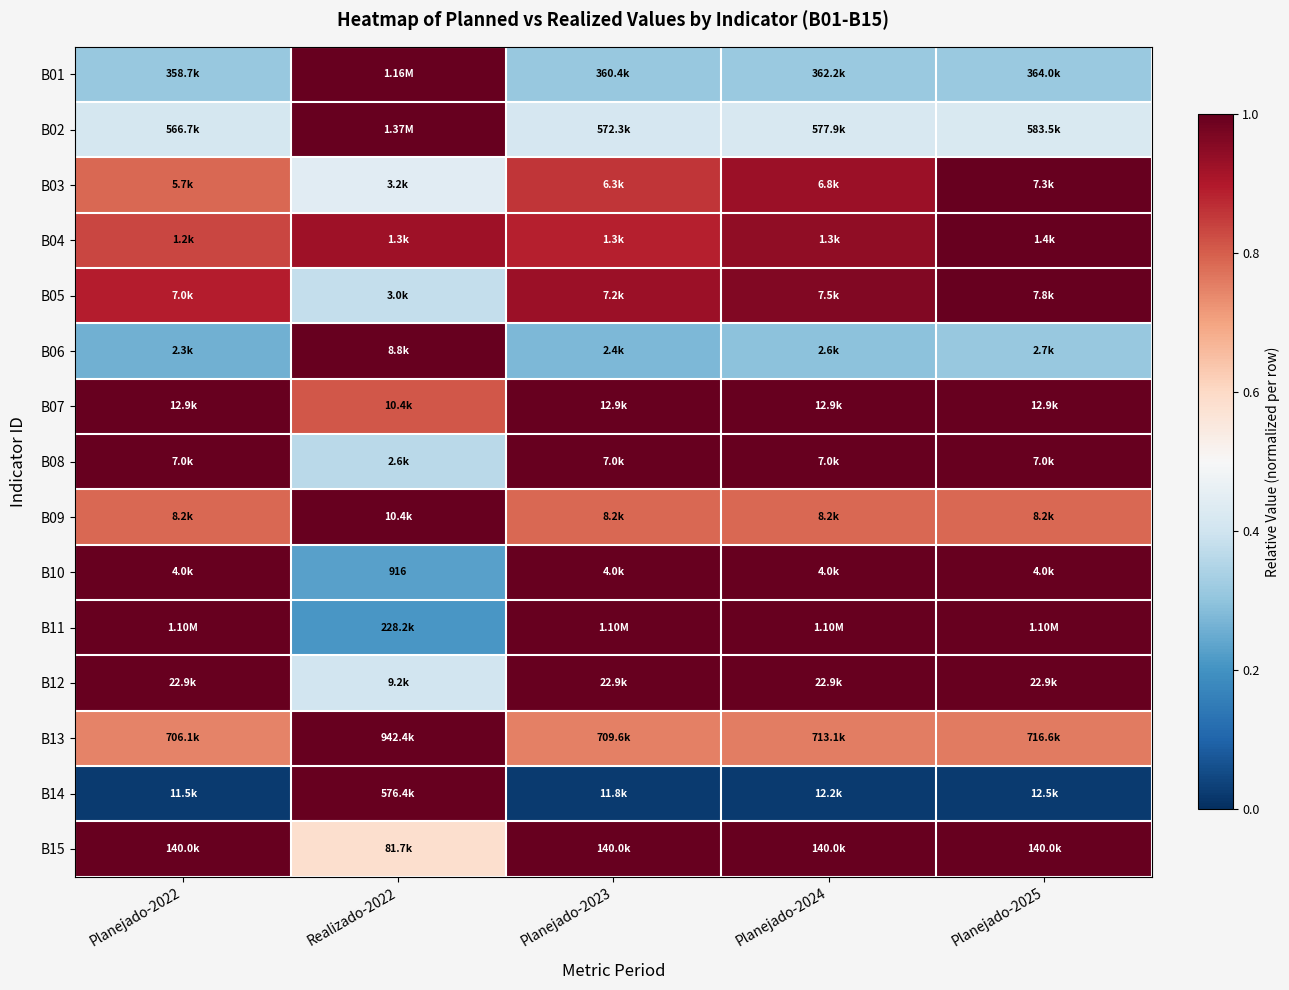

What is the lowest value of the B06 series?

0.3